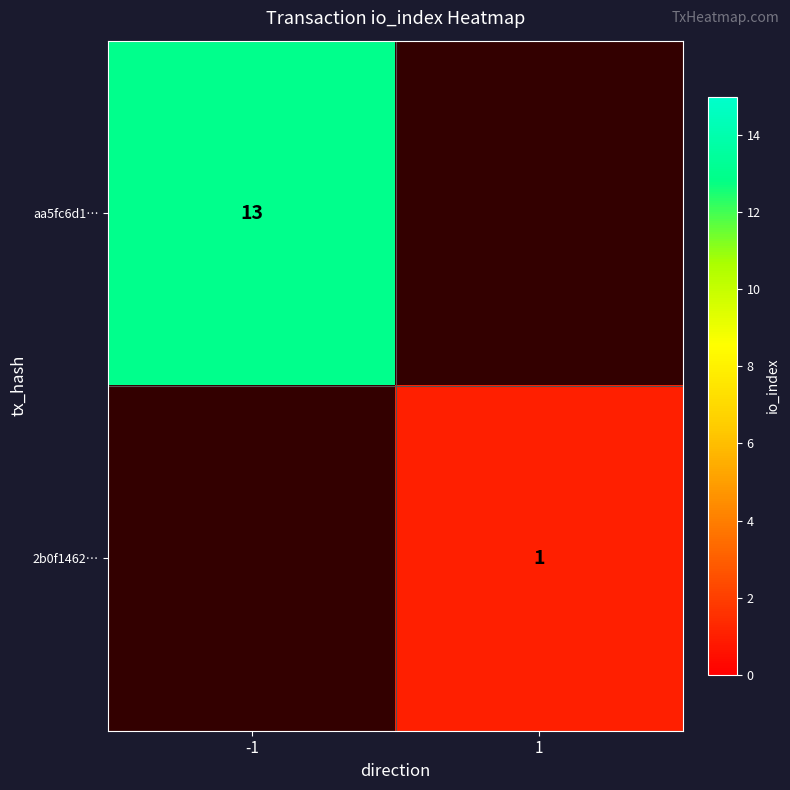

True or false: 2b0f1462… has a value of 1 at 1.

True